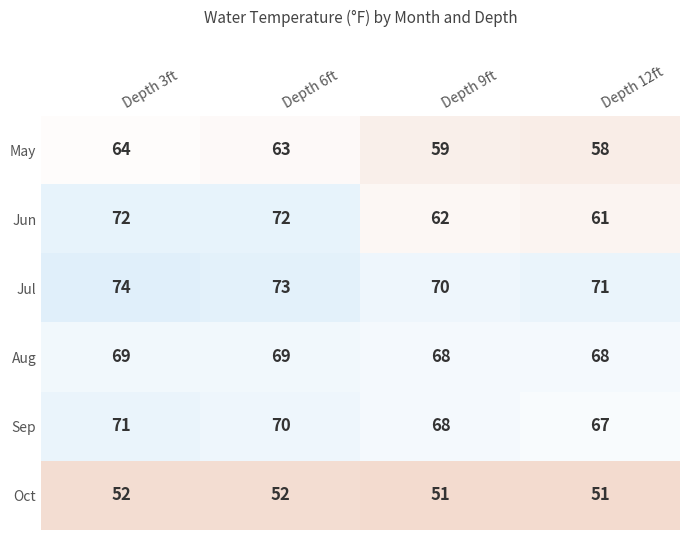

Reading left to right, extract all data points from this chart.

May: 64	63	59	58
Jun: 72	72	62	61
Jul: 74	73	70	71
Aug: 69	69	68	68
Sep: 71	70	68	67
Oct: 52	52	51	51